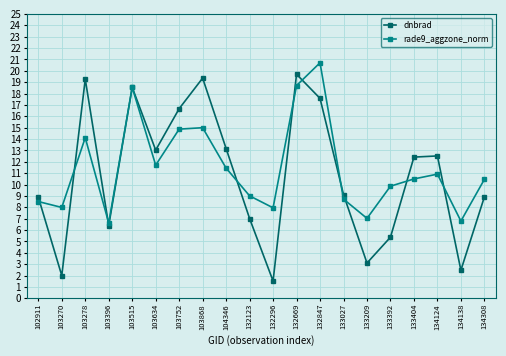

True or false: rade9_aggzone_norm has more than 1 points higher than both neighbors.

True